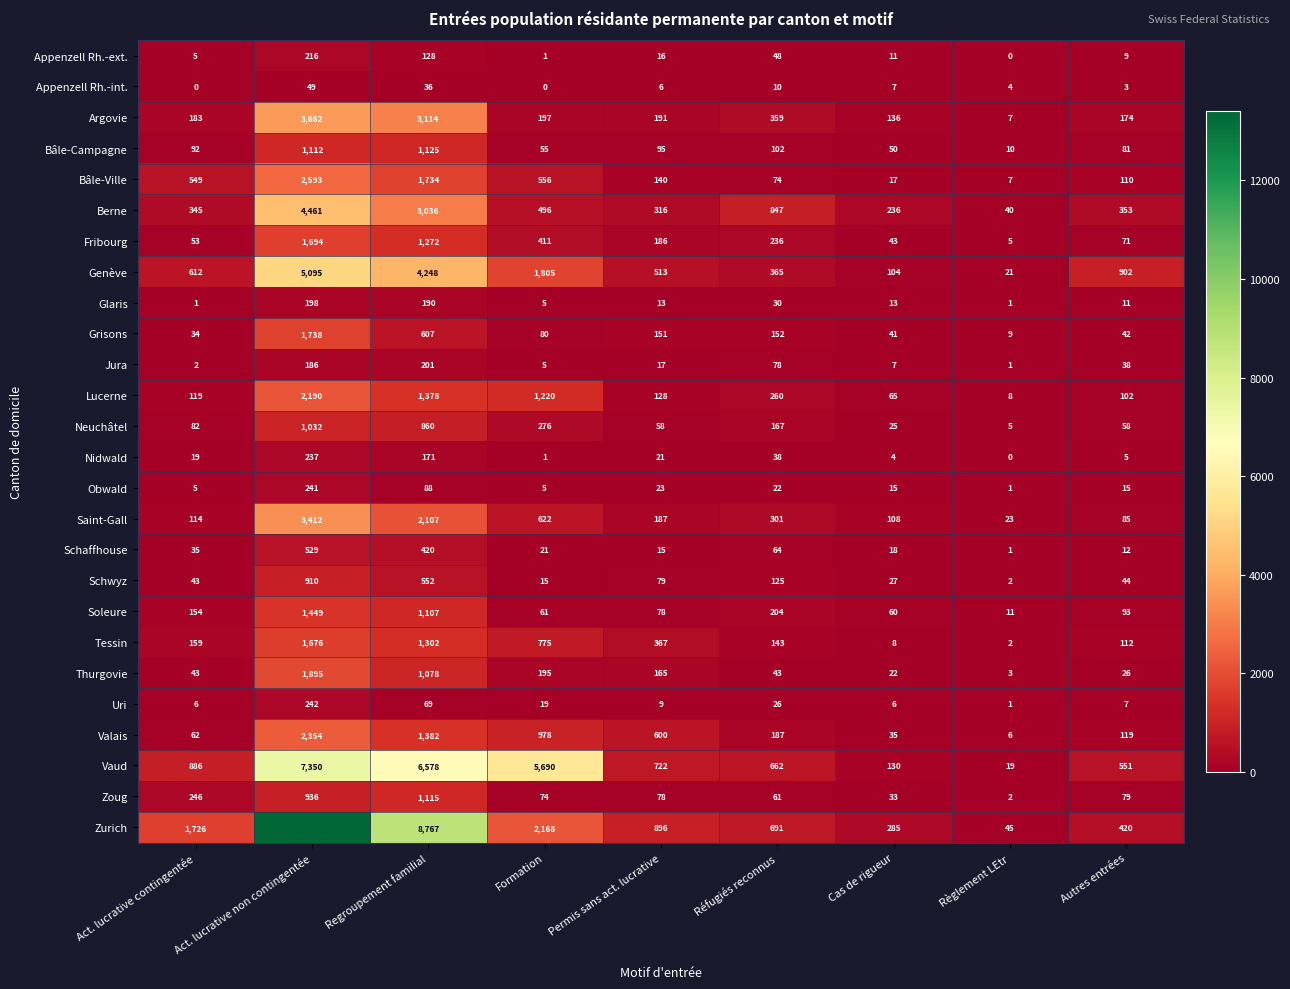

What is the difference between the Saint-Gall values at Regroupement familial and Règlement LEtr?

2084